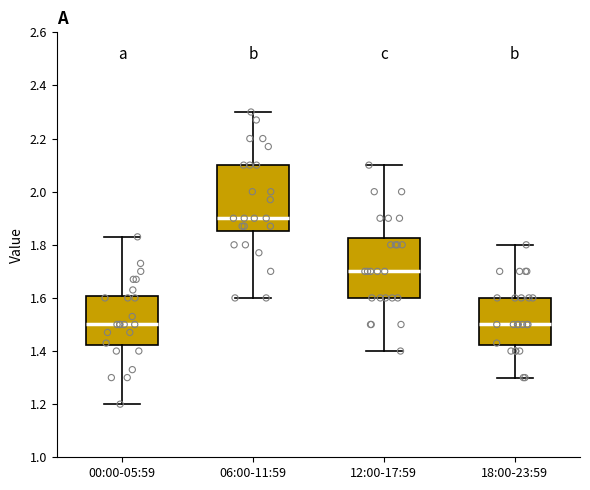

Reading left to right, read every box against the y-axis: the position of its median line, the range the box covers, and the ends of its whiskers. The values are not printed on the chart, so give them approximately, as read against the axis.

00:00-05:59: median 1.50, box 1.42 to 1.60, whiskers 1.20 to 1.84
06:00-11:59: median 1.90, box 1.86 to 2.10, whiskers 1.60 to 2.30
12:00-17:59: median 1.70, box 1.60 to 1.82, whiskers 1.40 to 2.10
18:00-23:59: median 1.50, box 1.42 to 1.60, whiskers 1.30 to 1.80